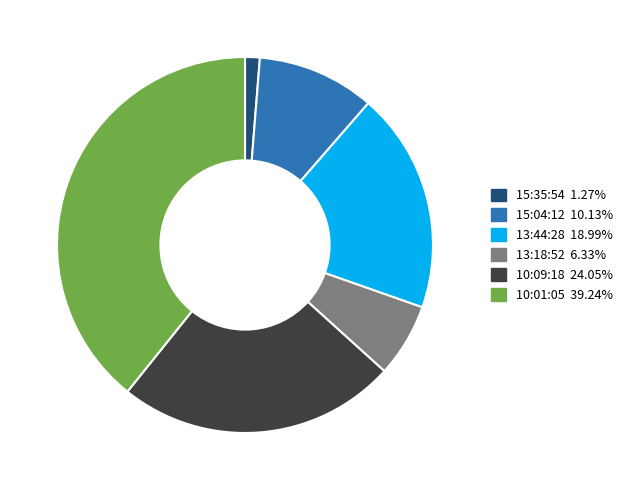

Does 15:35:54 represent more than half of the total?

No